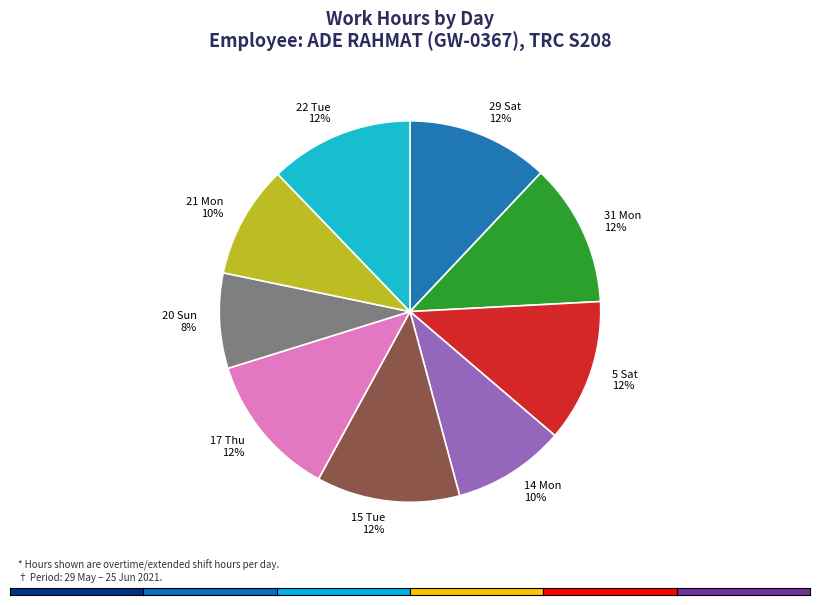

To the nearest percent, what portion does 5 Sat represent?

12%